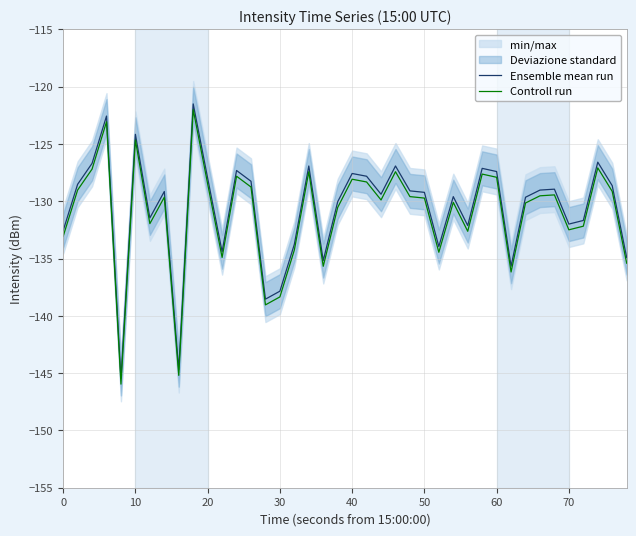

What is the minimum value shown in the chart?

-146.0